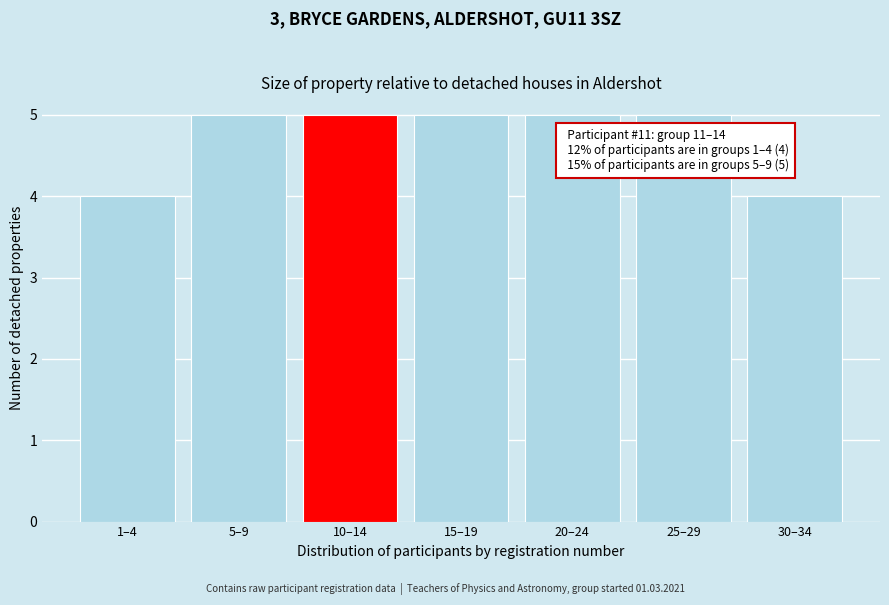

Reading left to right, list all the values displayed in this chart.

4	5	5	5	5	5	4